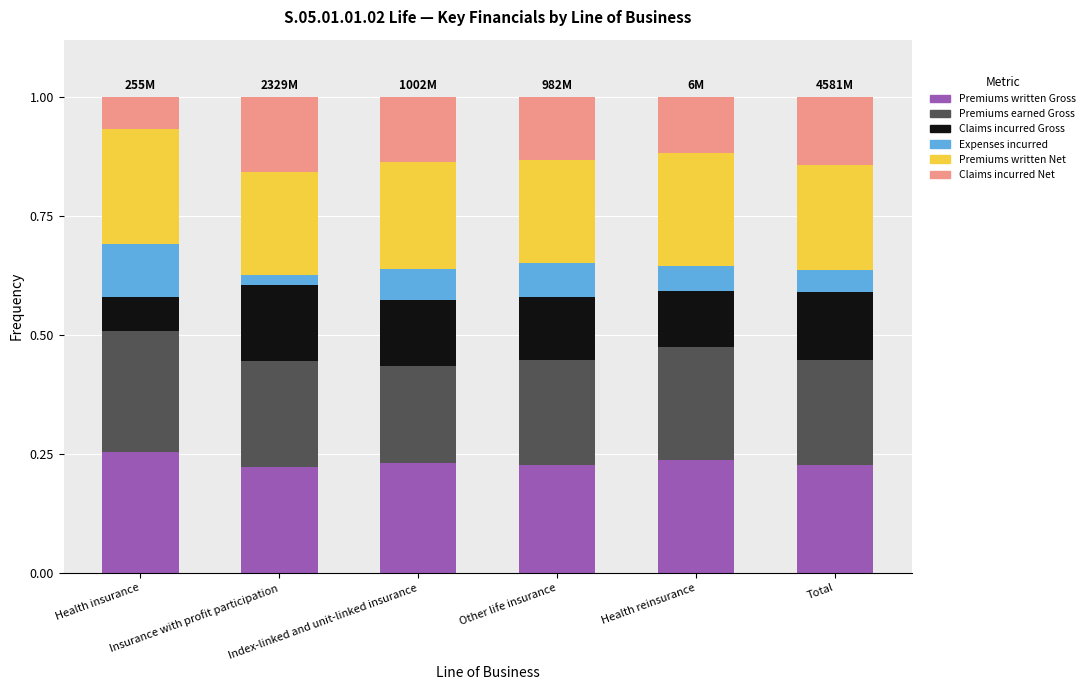

What are all the series names shown in the legend?

Premiums written Gross, Premiums earned Gross, Claims incurred Gross, Expenses incurred, Premiums written Net, Claims incurred Net